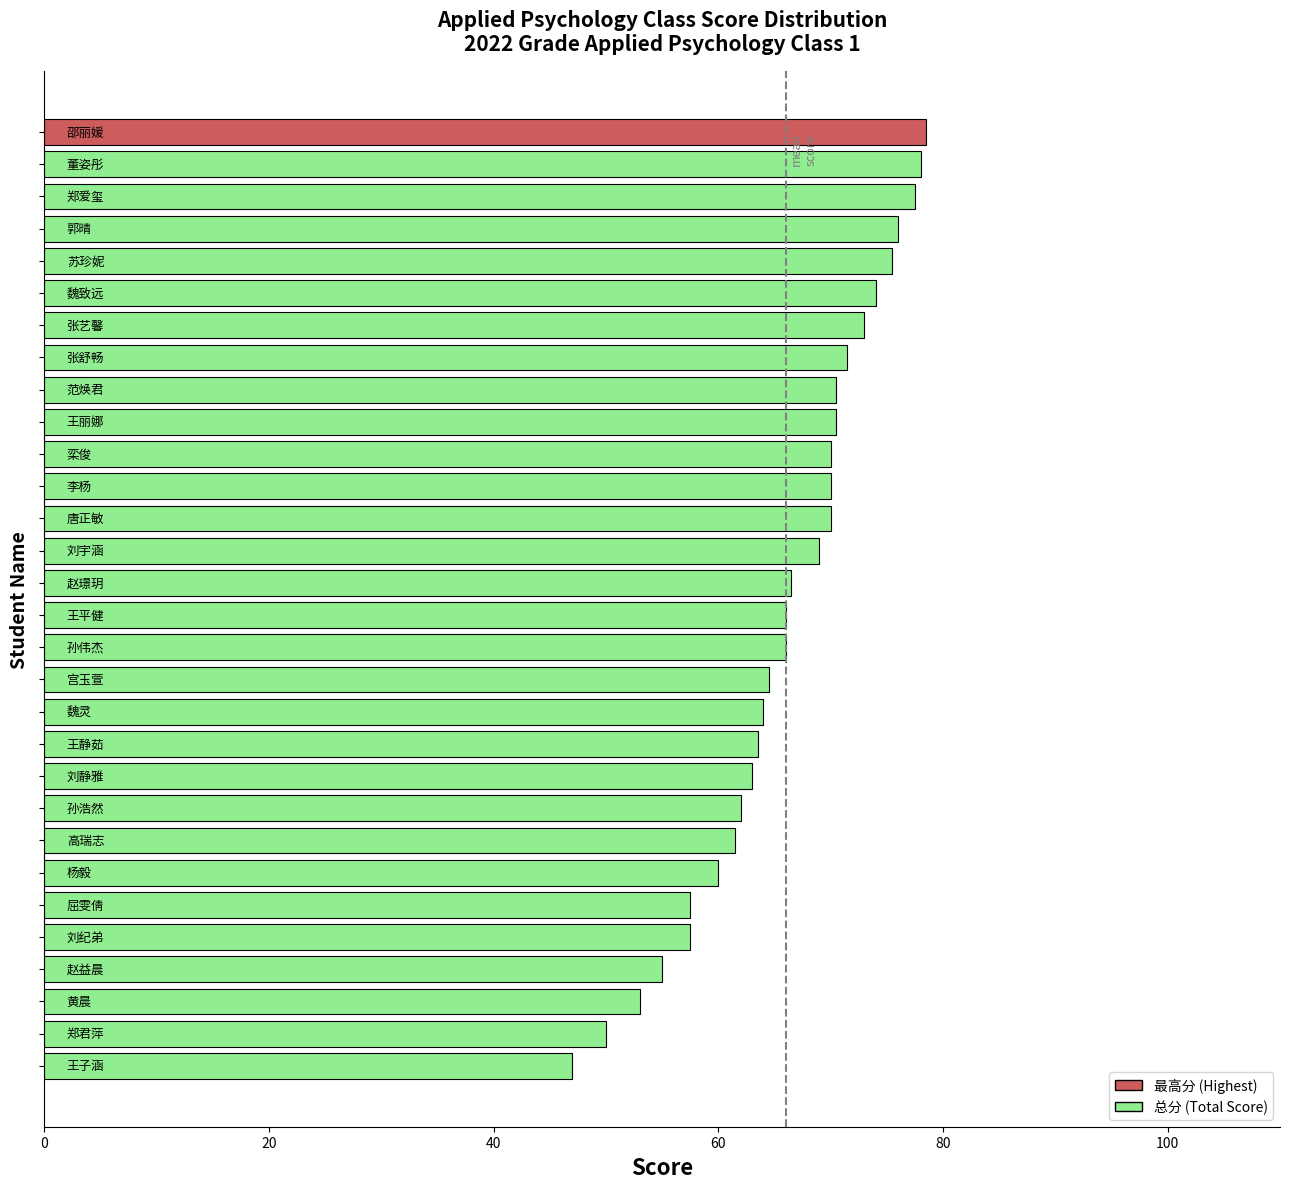

What is the smallest value displayed?

47.0